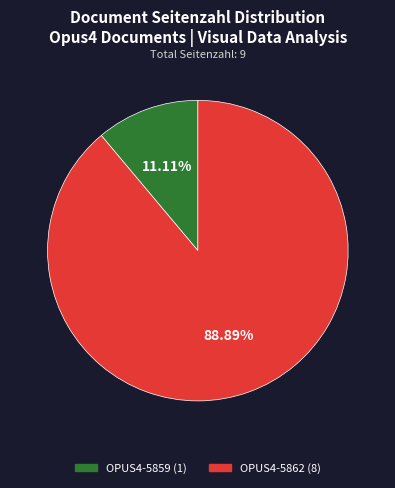

Is it true that OPUS4-5862 is 76% of the pie?

False